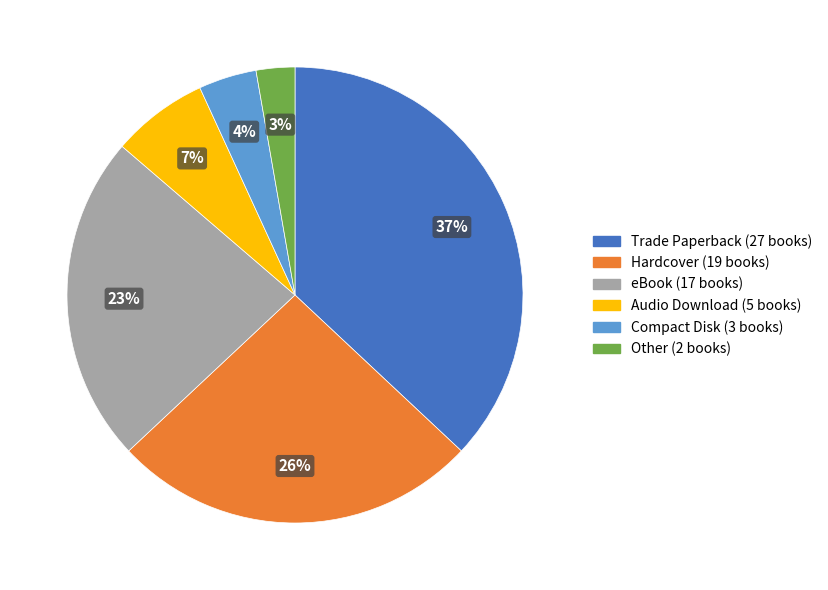

To the nearest percent, what is the difference between the eBook and Audio Download slice percentages?

16%